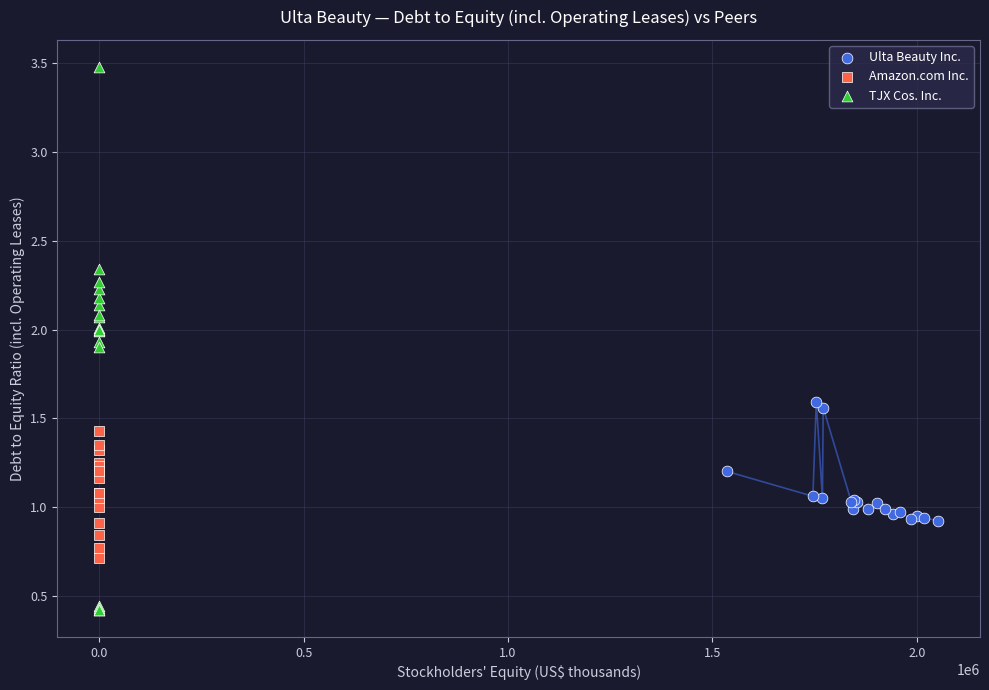

Which series reaches the maximum Y coordinate?

TJX Cos. Inc.